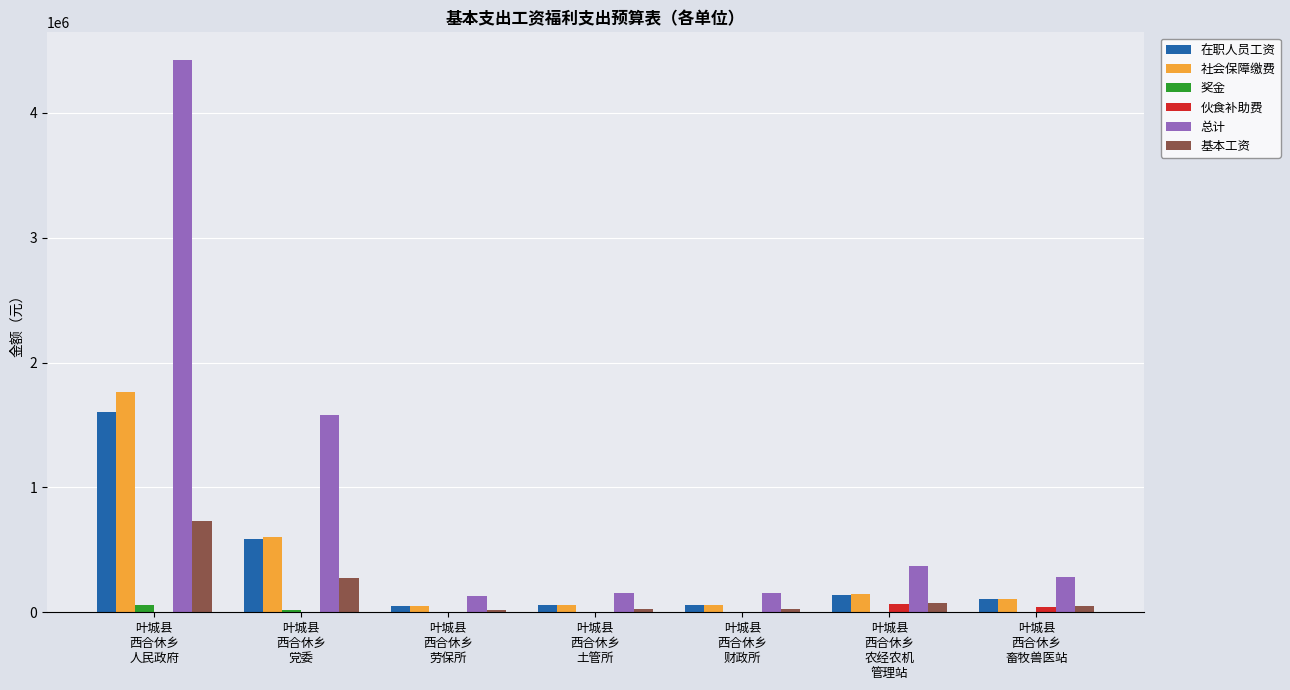

Which series has the largest total across all categories?

总计